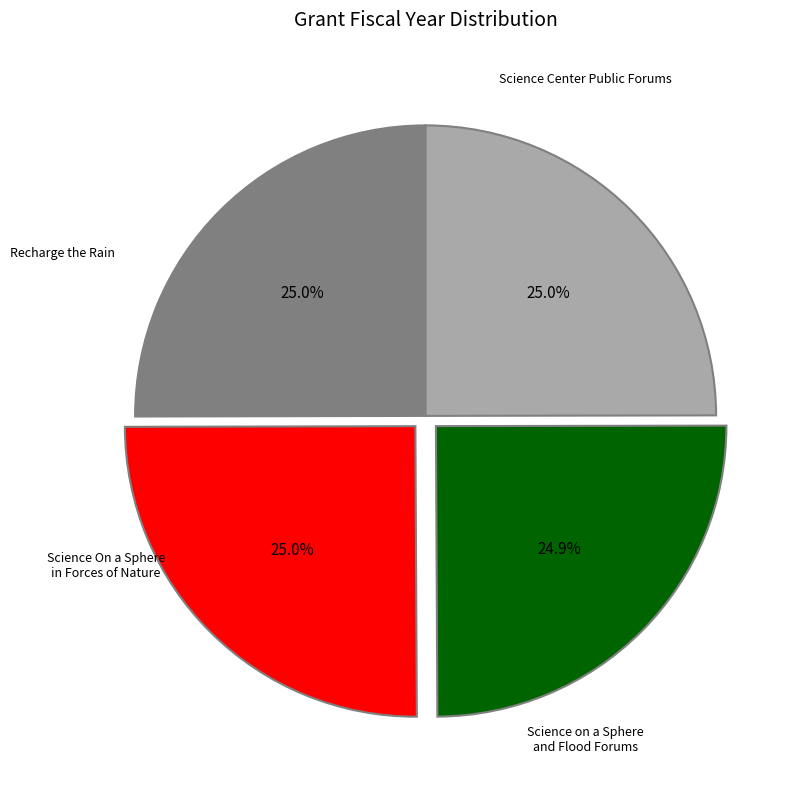

Is there any slice that represents more than half of the pie?

No